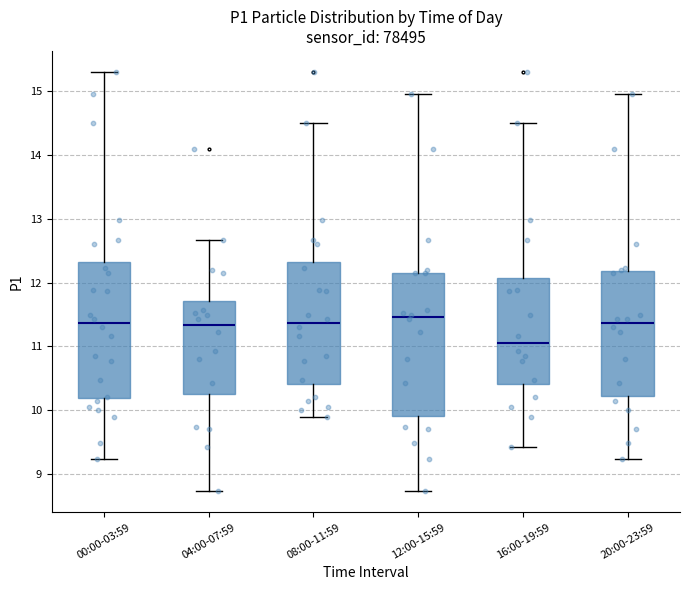

Which box is the tallest, from its lower edge to its upper edge?

12:00-15:59